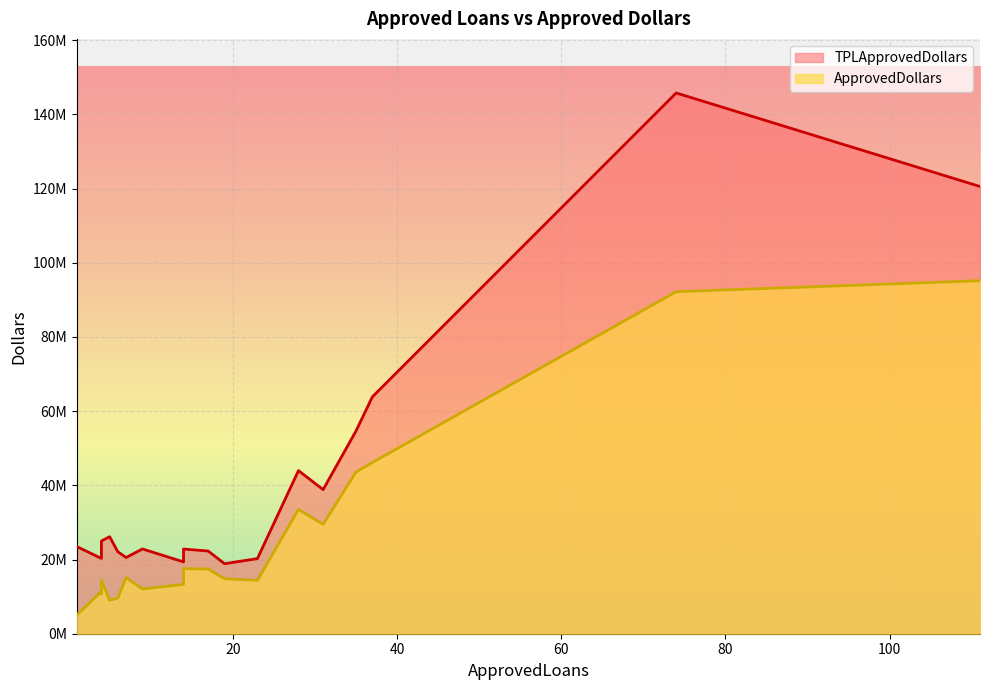

What is the sum of all TPLApprovedDollars values?

771815311.2